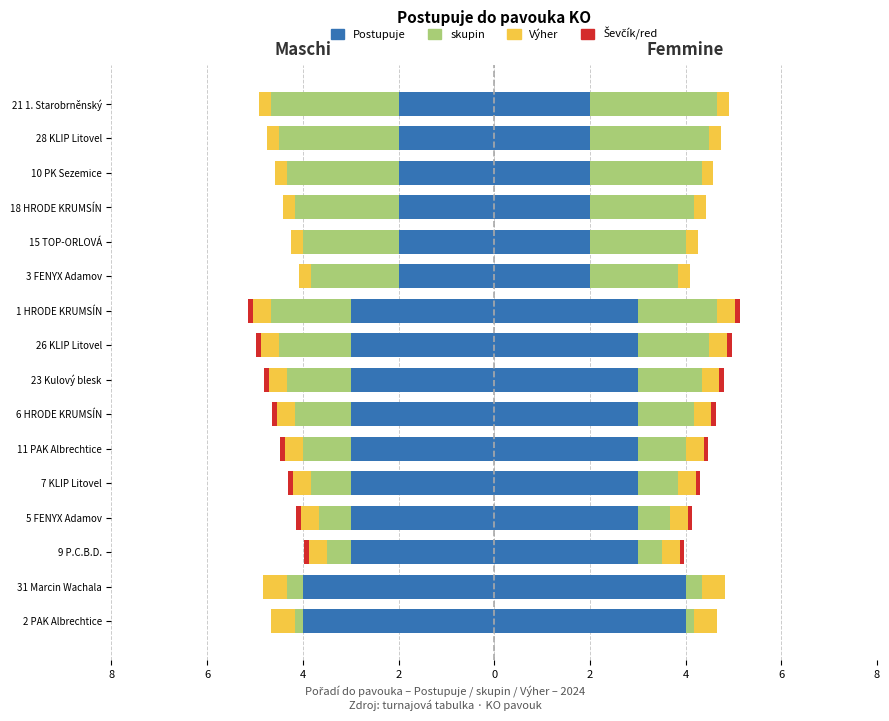

What is the average value of the Postupuje series?

-2.8